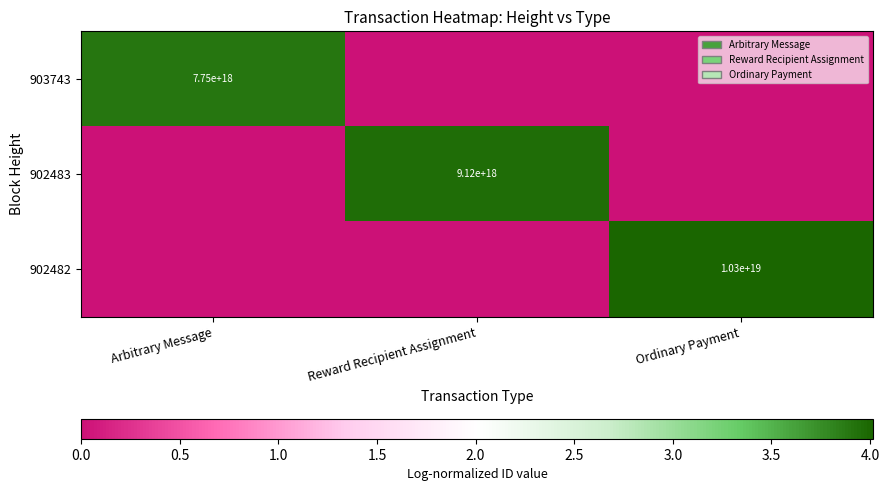

Is it true that 902482 equals 10300000000000000000 at Ordinary Payment?

True